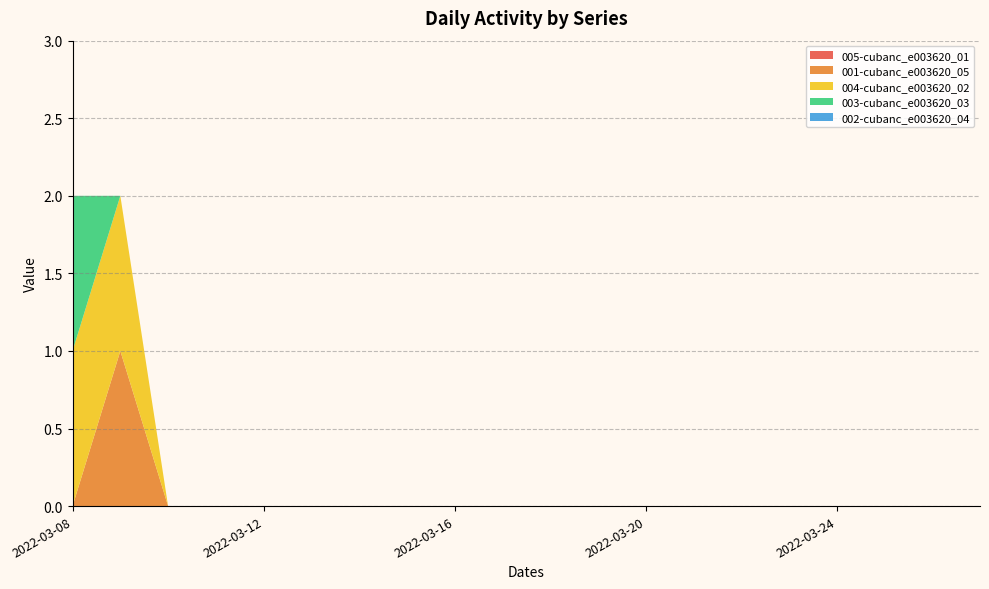

Reading right to left, extract all data points from this chart.

005-cubanc_e003620_01: 0	0	0	0	0	0	0	0	0	0	0	0	0	0	0	0	0	0	0	0
001-cubanc_e003620_05: 0	0	0	0	0	0	0	0	0	0	0	0	0	0	0	0	0	0	1	0
004-cubanc_e003620_02: 0	0	0	0	0	0	0	0	0	0	0	0	0	0	0	0	0	0	1	1
003-cubanc_e003620_03: 0	0	0	0	0	0	0	0	0	0	0	0	0	0	0	0	0	0	0	1
002-cubanc_e003620_04: 0	0	0	0	0	0	0	0	0	0	0	0	0	0	0	0	0	0	0	0